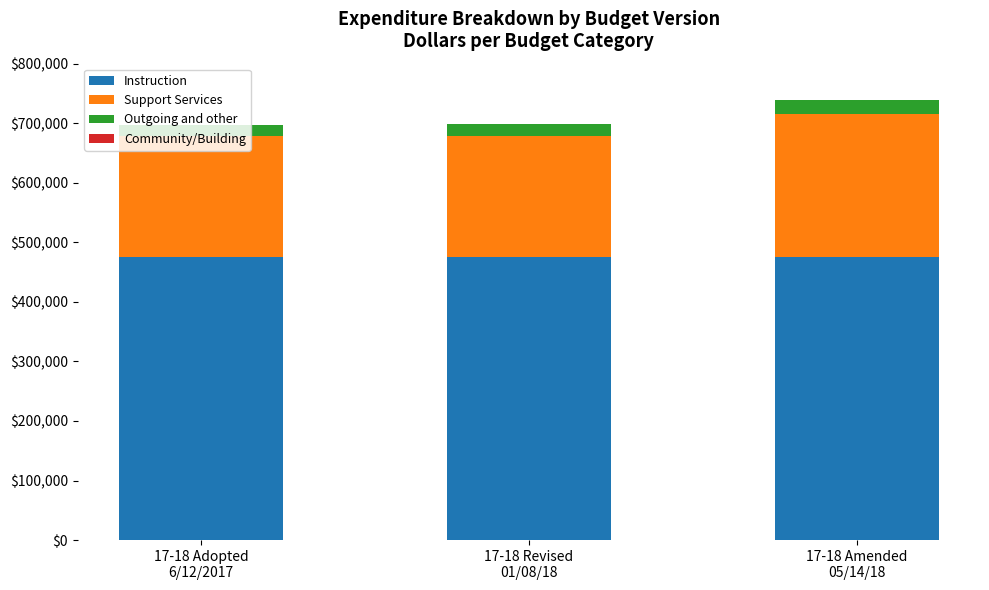

What is the highest value of the Instruction series?

475965